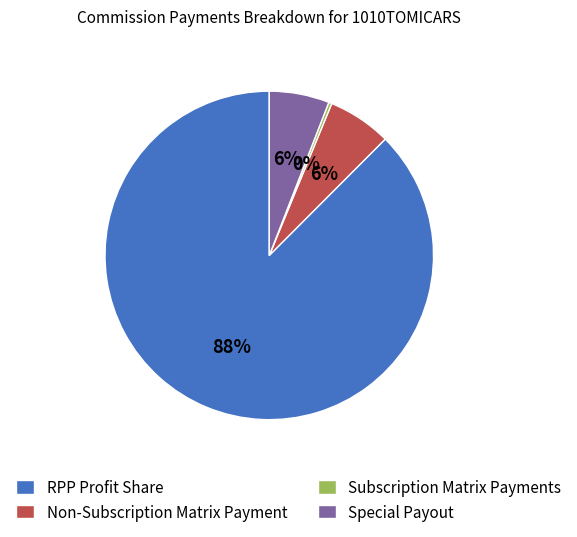

Which has a higher value, Special Payout or Subscription Matrix Payments?

Special Payout